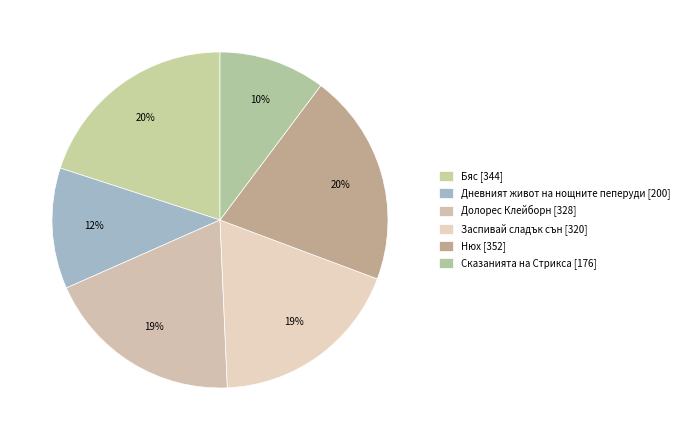

How many segments does this pie chart have?

6